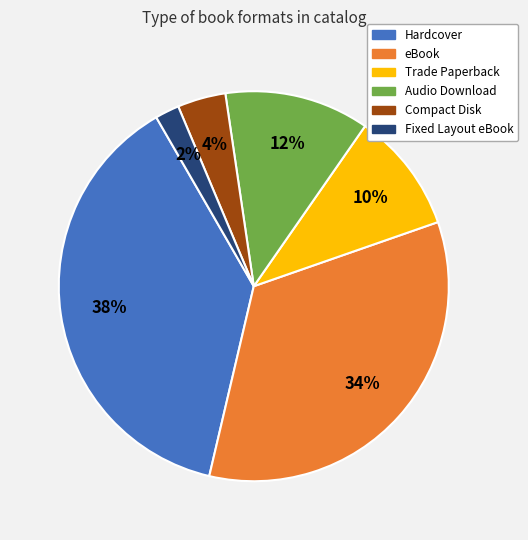

Combined, do Trade Paperback and Compact Disk account for over 50%?

No